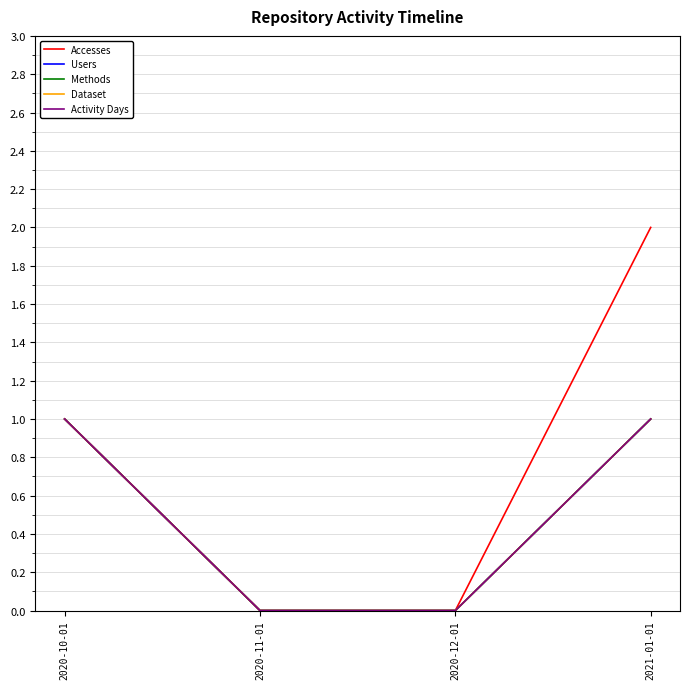

Is the value of Methods at 2021-01-01 greater than the value of Users at 2021-01-01?

No